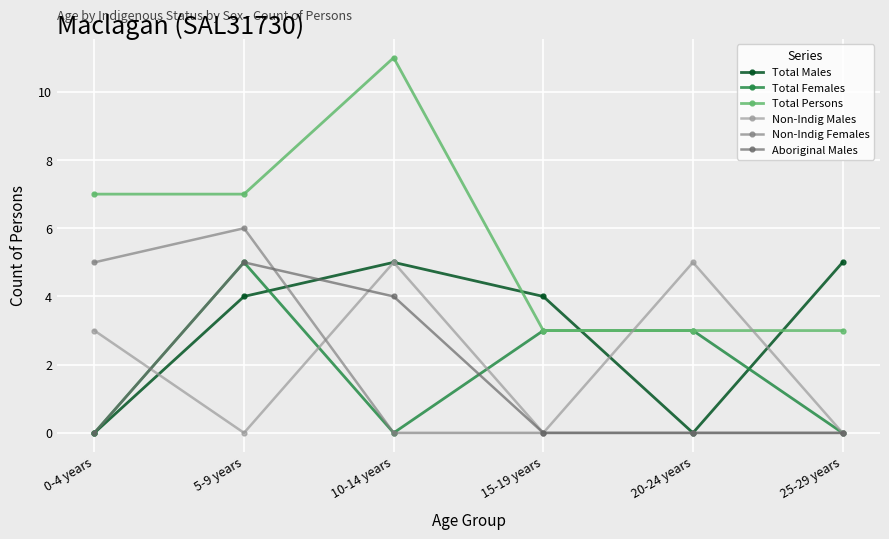

Is it true that Non-Indig Males equals -2 at 5-9 years?

False